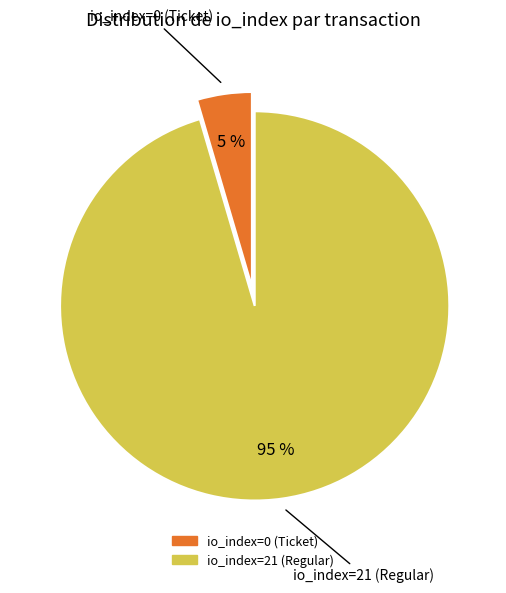

Which has a higher value, io_index=21 (Regular) or io_index=0 (Ticket)?

io_index=21 (Regular)